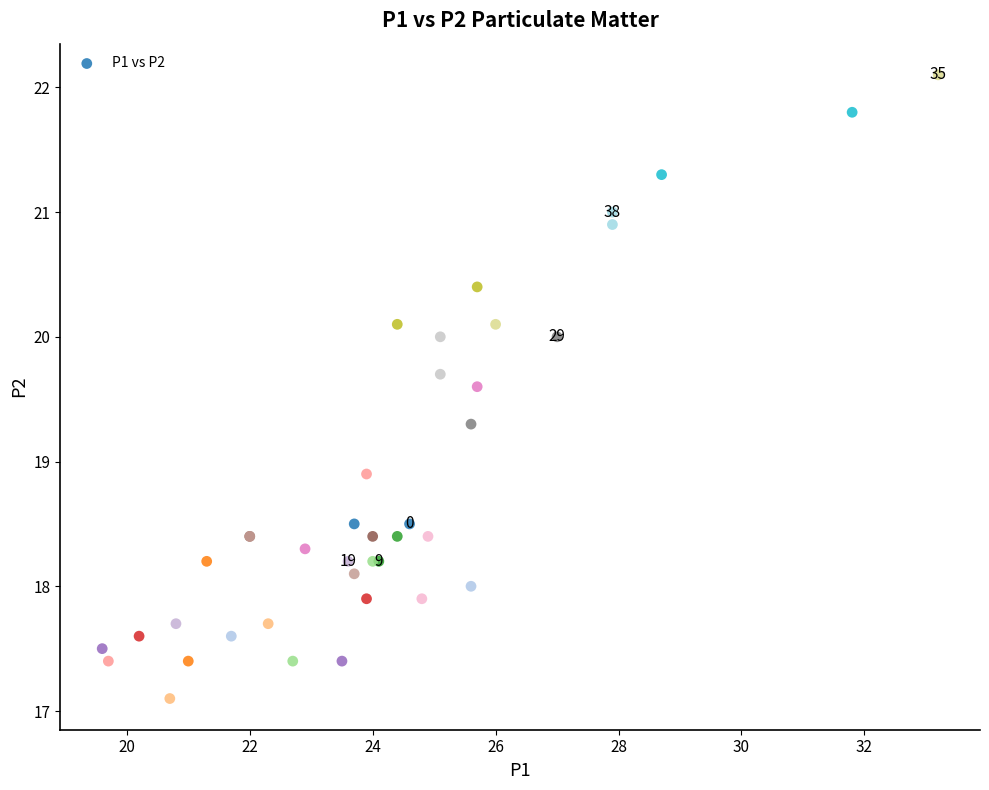

What Y value in the scatter plot is closest to 19?

18.9